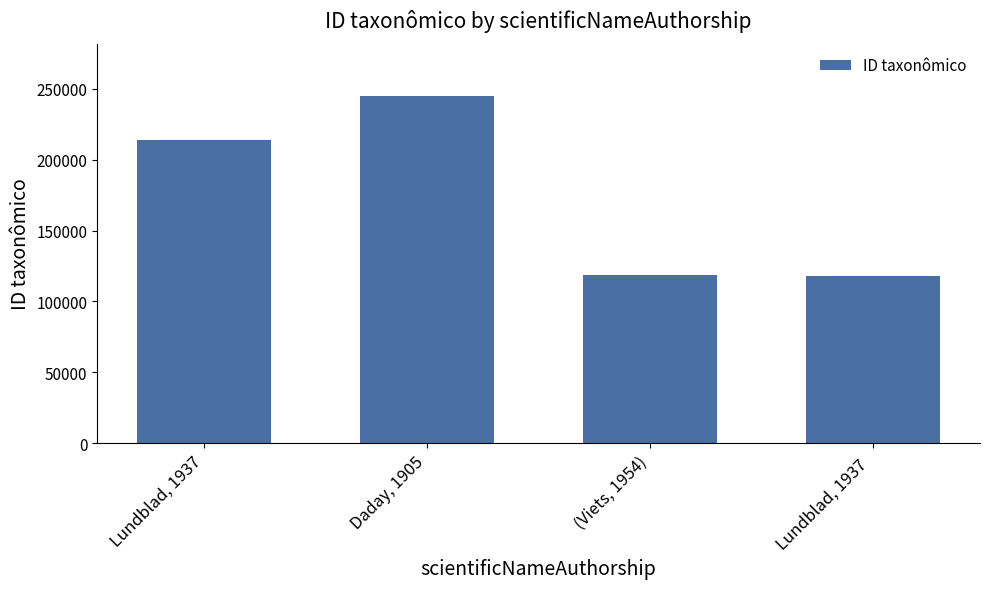

What is the label of the 4th bar from the right?

Lundblad, 1937